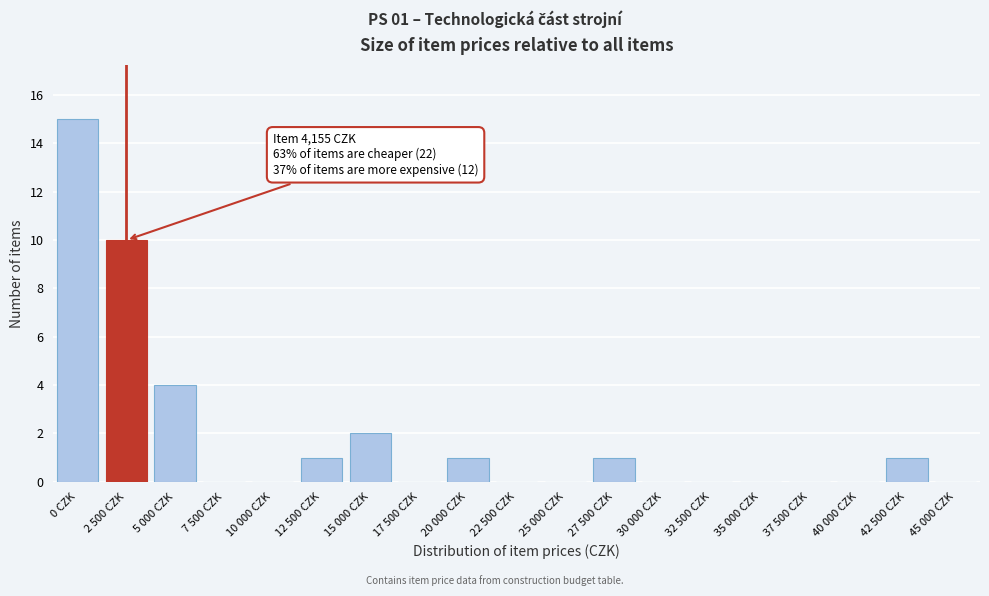

Reading left to right, what are all the values shown in this chart?

0 CZK=15	2 500 CZK=10	5 000 CZK=4	7 500 CZK=0	10 000 CZK=0	12 500 CZK=1	15 000 CZK=2	17 500 CZK=0	20 000 CZK=1	22 500 CZK=0	25 000 CZK=0	27 500 CZK=1	30 000 CZK=0	32 500 CZK=0	35 000 CZK=0	37 500 CZK=0	40 000 CZK=0	42 500 CZK=1	45 000 CZK=0